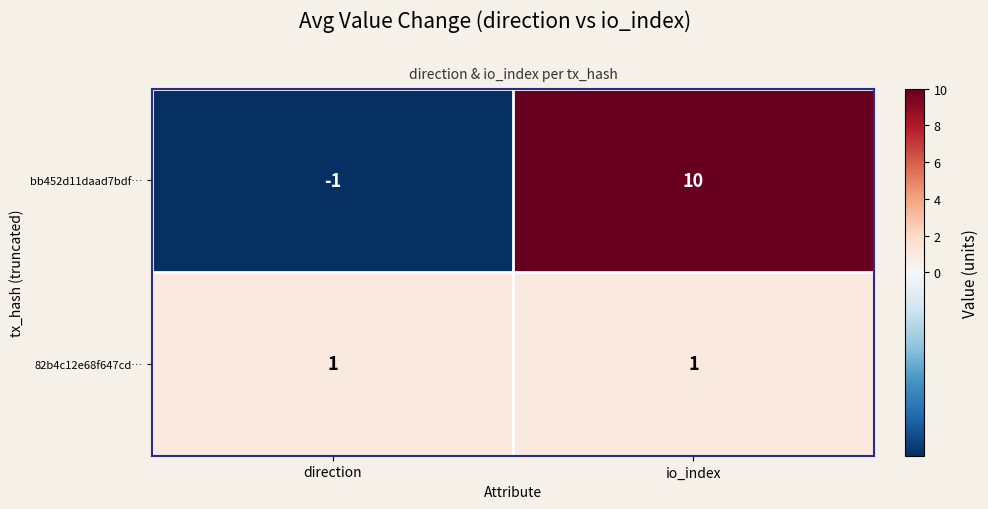

List the series in order of their peak value, lowest first.

82b4c12e68f647cd…, bb452d11daad7bdf…